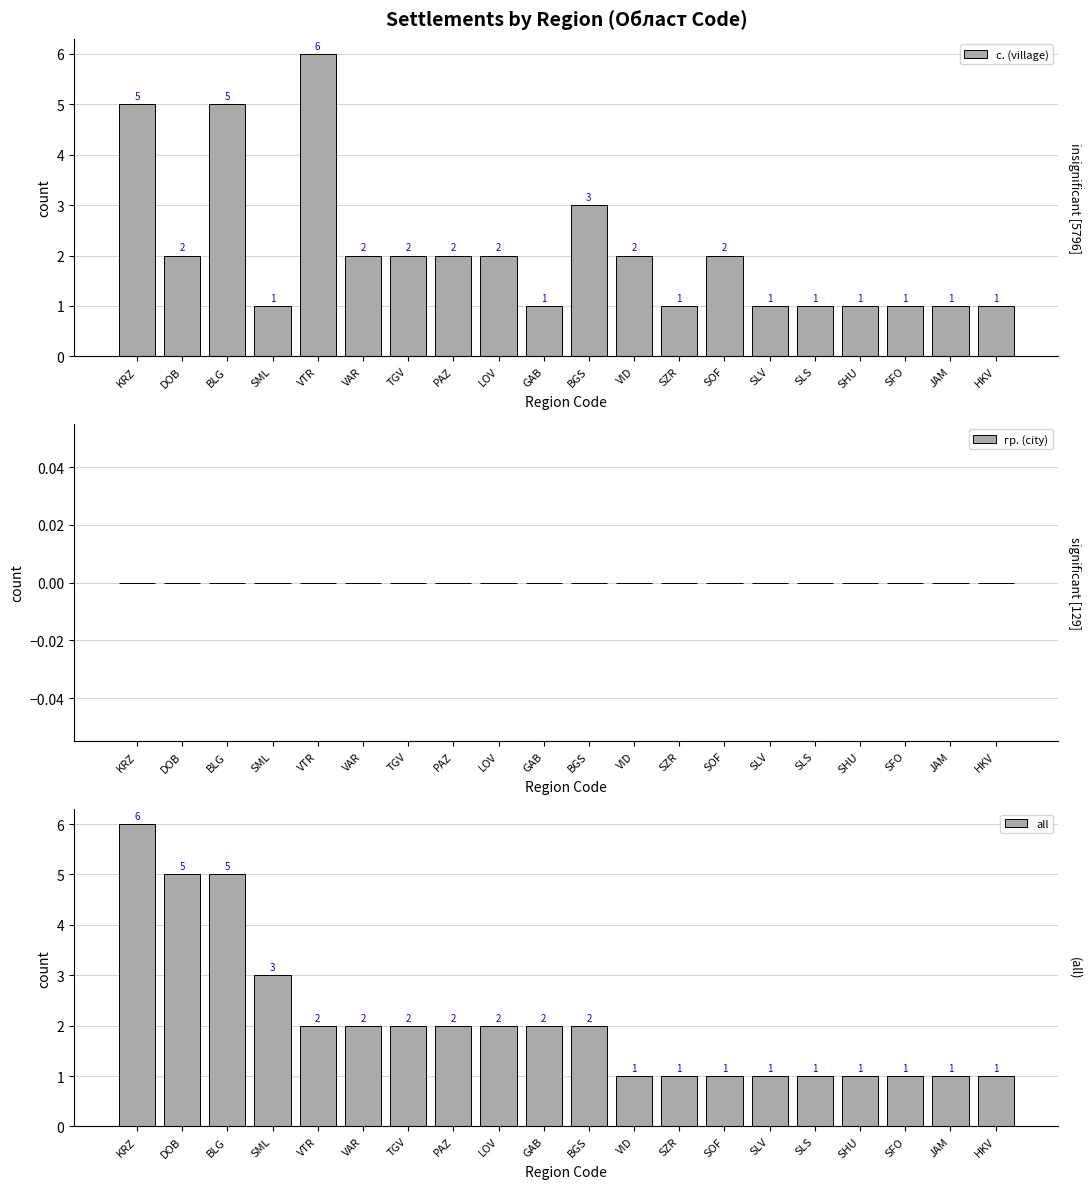

Reading left to right, transcribe all the data shown in this chart.

с. (village): KRZ=5	DOB=2	BLG=5	SML=1	VTR=6	VAR=2	TGV=2	PAZ=2	LOV=2	GAB=1	BGS=3	VID=2	SZR=1	SOF=2	SLV=1	SLS=1	SHU=1	SFO=1	JAM=1	HKV=1
гр. (city): KRZ=0	DOB=0	BLG=0	SML=0	VTR=0	VAR=0	TGV=0	PAZ=0	LOV=0	GAB=0	BGS=0	VID=0	SZR=0	SOF=0	SLV=0	SLS=0	SHU=0	SFO=0	JAM=0	HKV=0
all: KRZ=6	DOB=5	BLG=5	SML=3	VTR=2	VAR=2	TGV=2	PAZ=2	LOV=2	GAB=2	BGS=2	VID=1	SZR=1	SOF=1	SLV=1	SLS=1	SHU=1	SFO=1	JAM=1	HKV=1